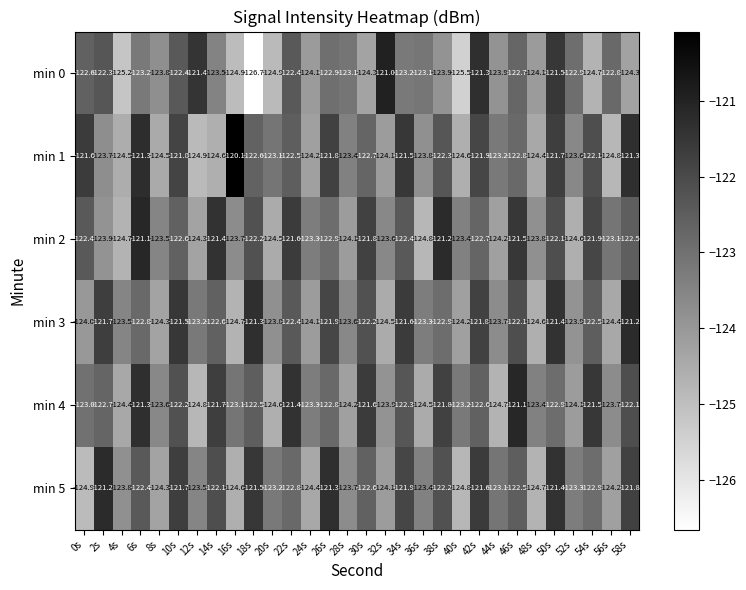

At which category is the sum across all series the highest?

50s